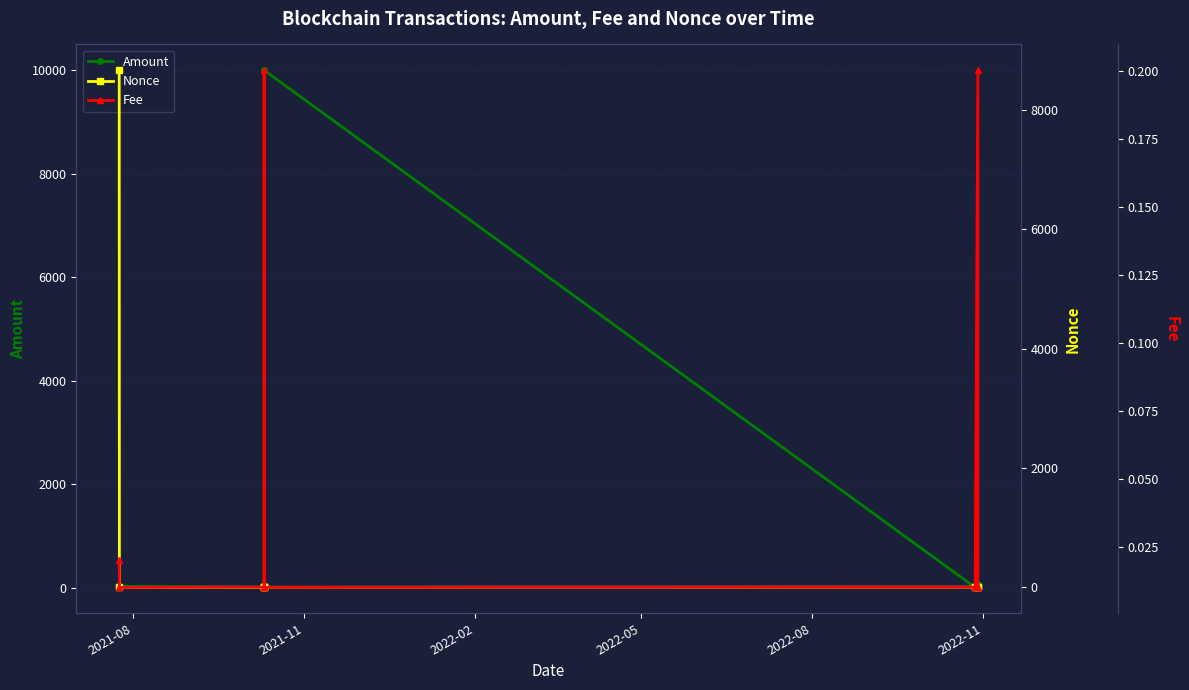

How many lines are shown in the chart?

3